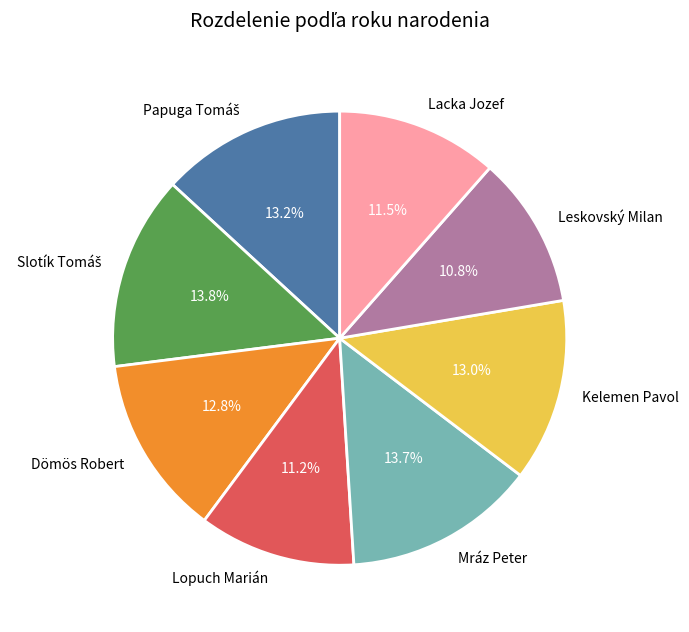

Do Lopuch Marián and Dömös Robert together represent more than half of the pie?

No